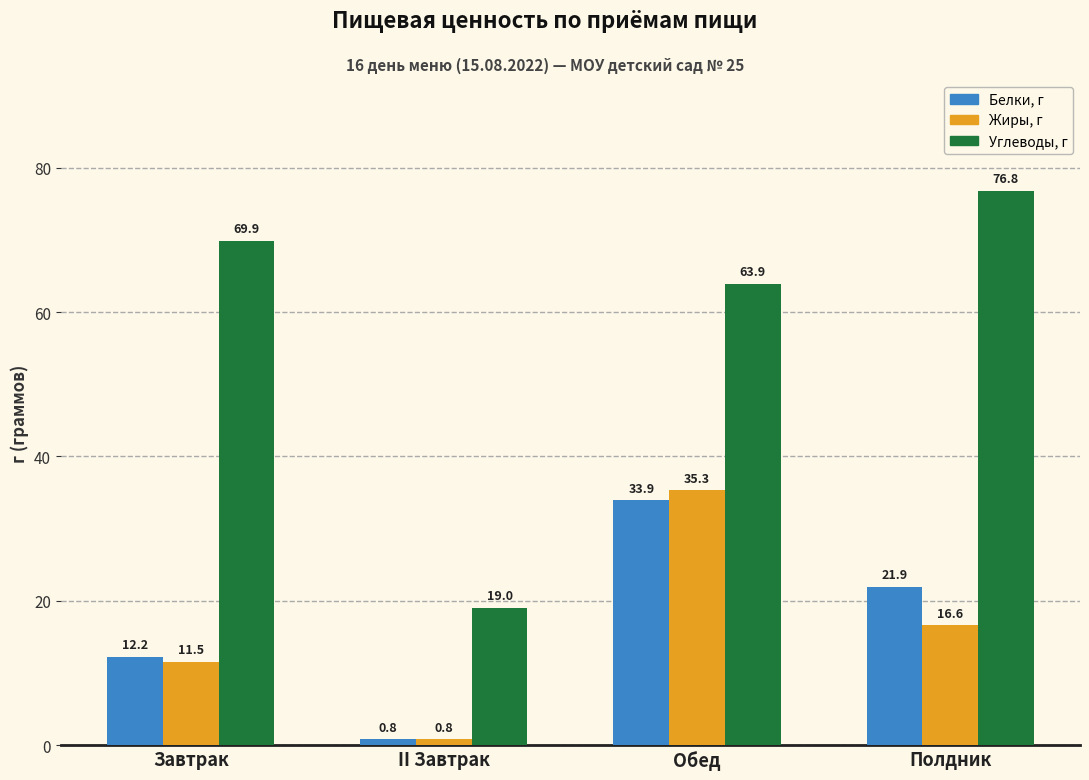

Between II Завтрак and Обед, which series saw the biggest shift?

Углеводы, г